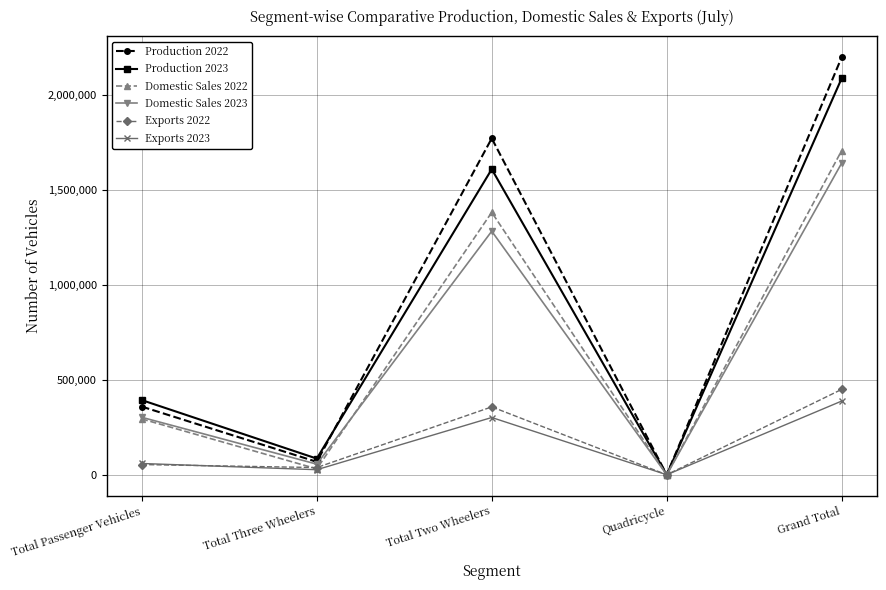

What is the label of the 1st point from the left?

Total Passenger Vehicles